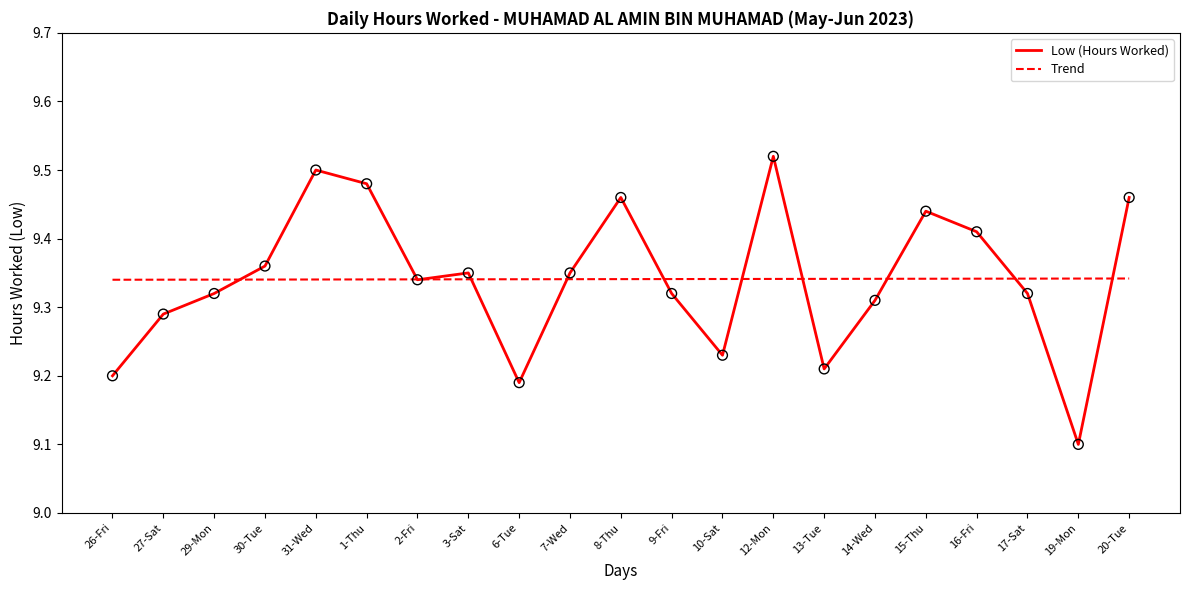

What are all the series names shown in the legend?

Low (Hours Worked), Trend